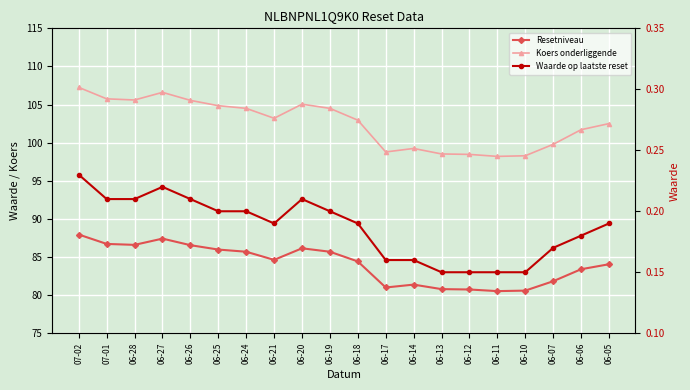

What is the label of the 6th point from the left?

06-25